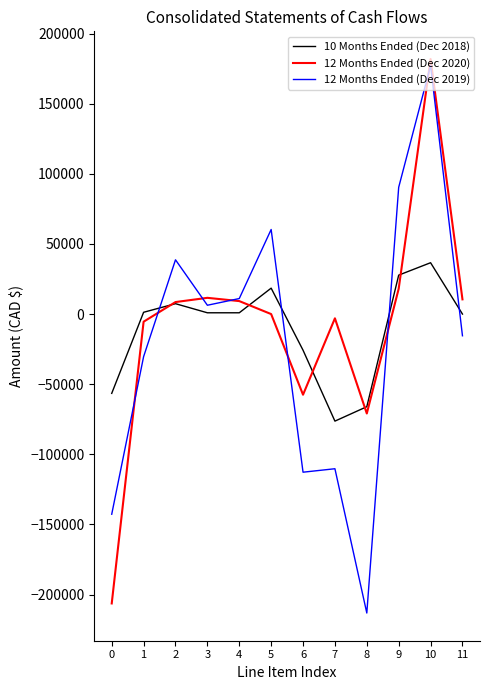

List the series in order of their peak value, lowest first.

10 Months Ended (Dec 2018), 12 Months Ended (Dec 2019), 12 Months Ended (Dec 2020)